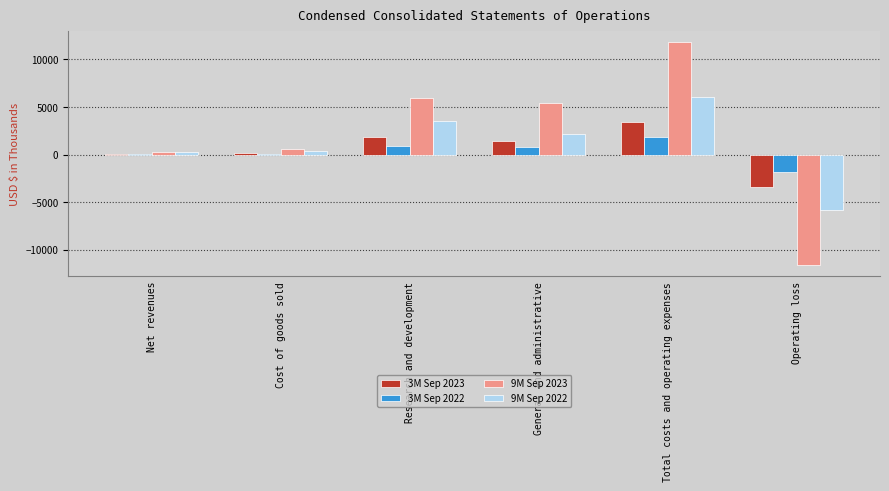

How many data points does each series have?

6